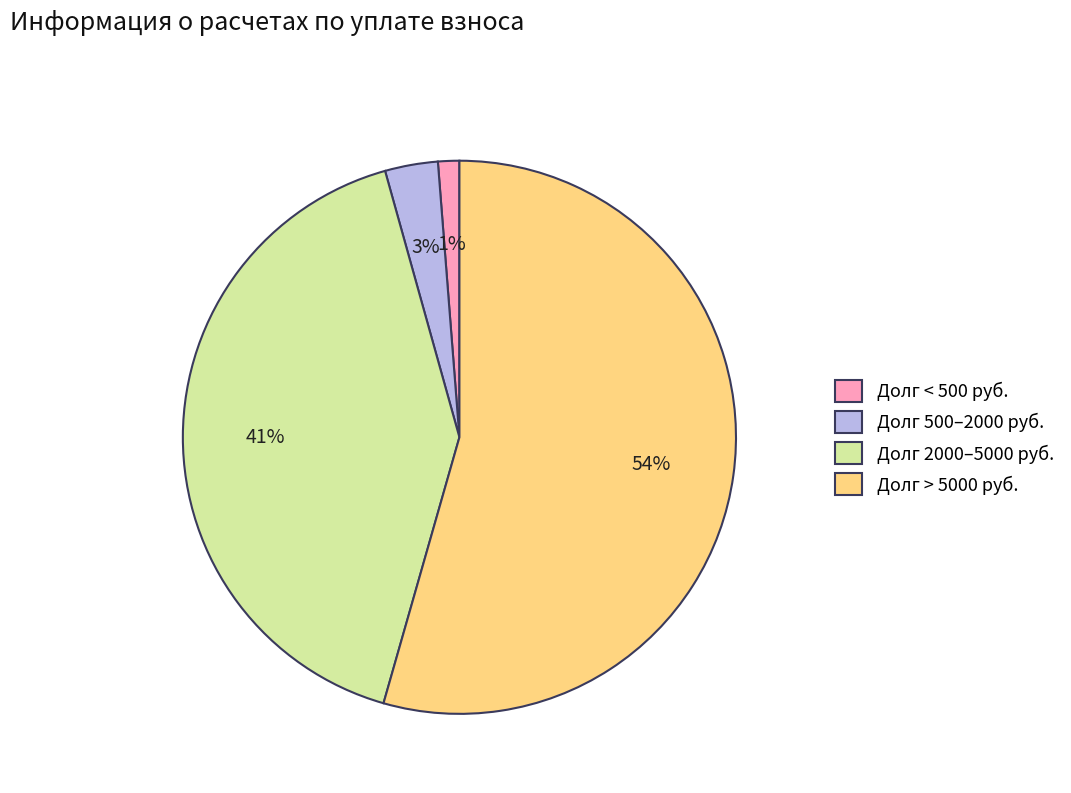

The Долг > 5000 руб. slice represents 54% of the pie. True or false?

True